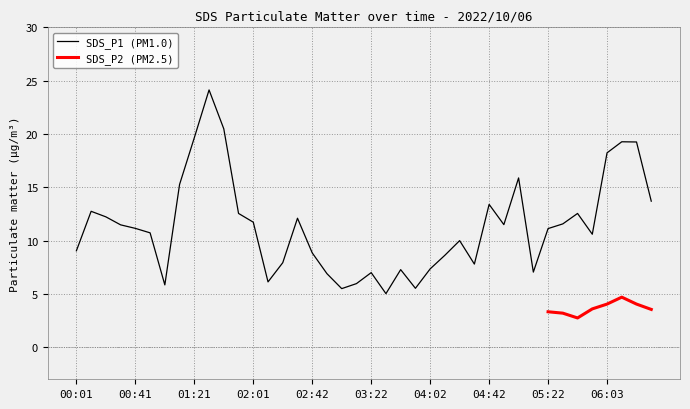

At which label is the value closest to 14?

06:33